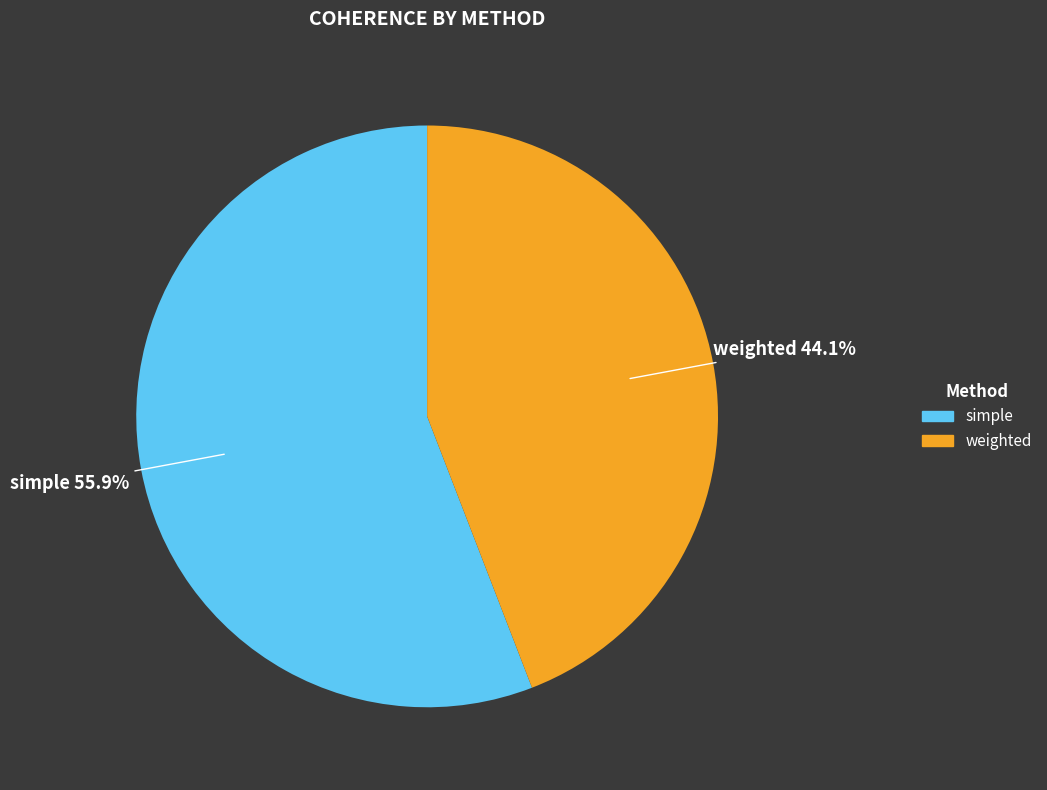

Does any single category account for the majority?

Yes